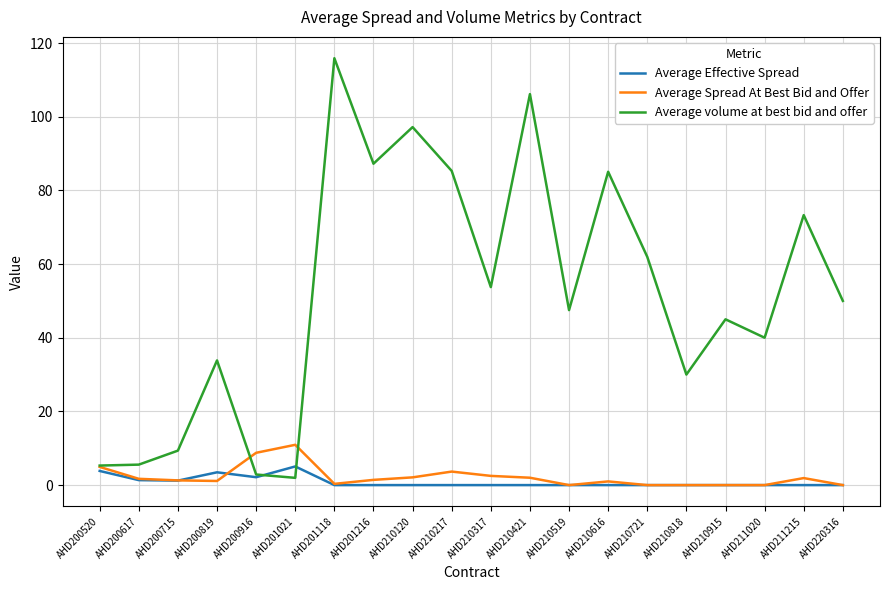

Which series has the largest total across all categories?

Average volume at best bid and offer